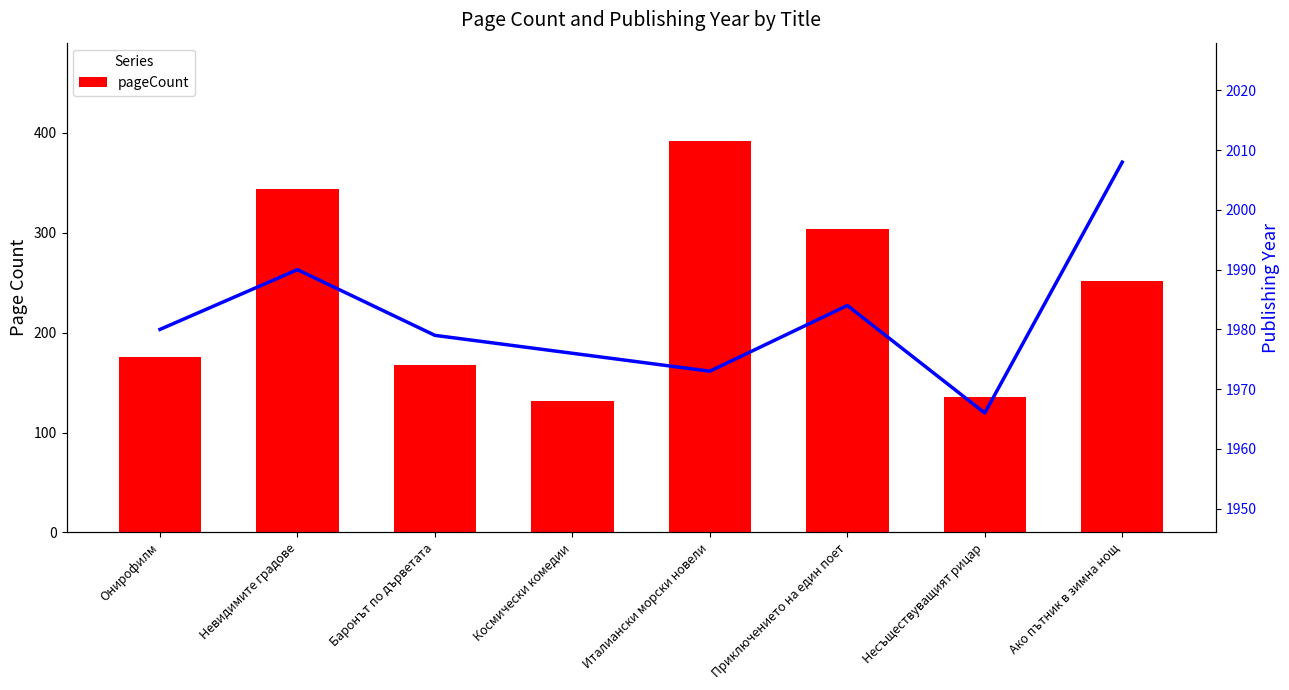

Which has a higher value, Приключението на един поет or Италиански морски новели?

Италиански морски новели